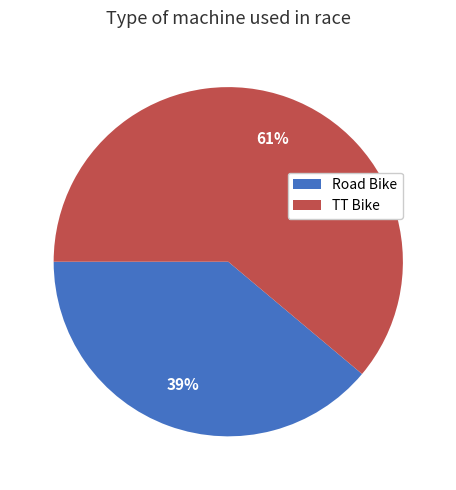

The Road Bike slice represents 48% of the pie. True or false?

False